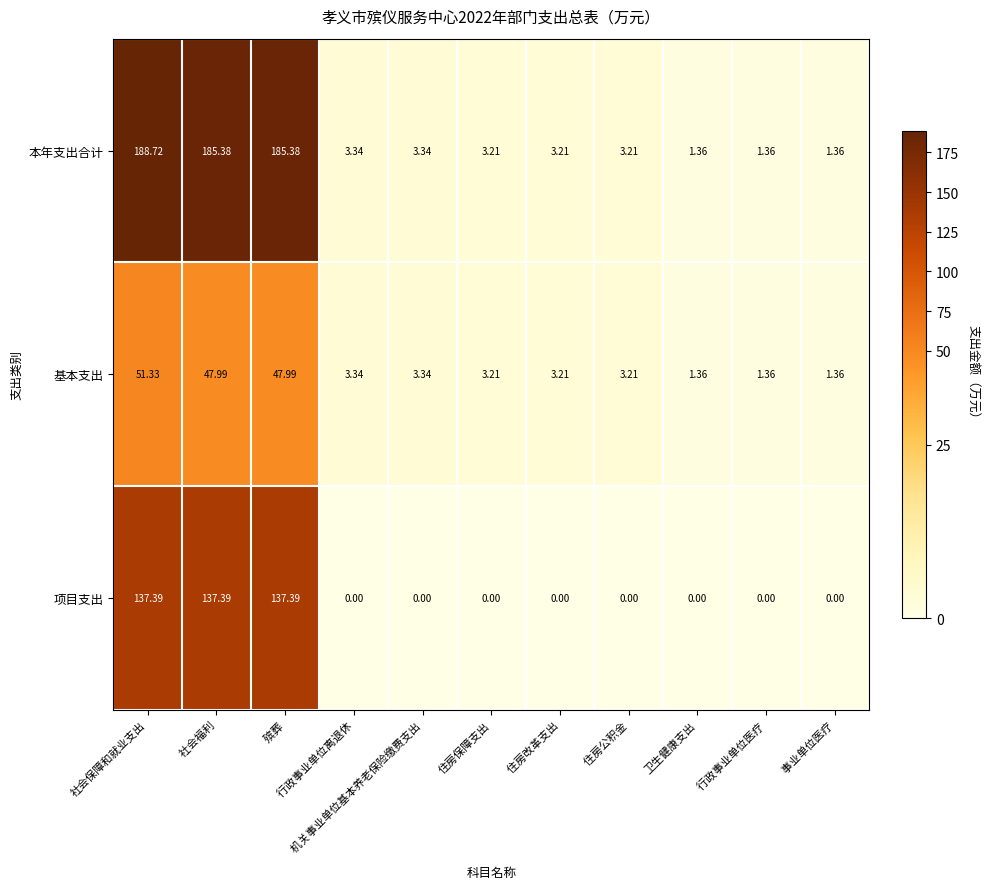

List the series in order of their peak value, highest first.

本年支出合计, 项目支出, 基本支出